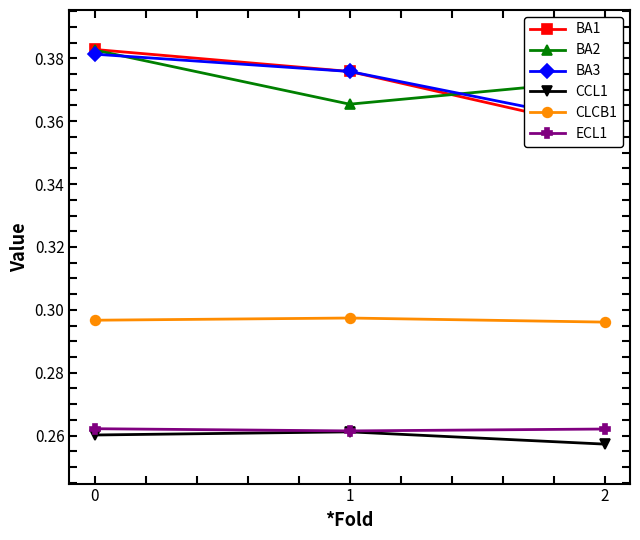

True or false: ECL1 has a value of 0.3 at 2.

False